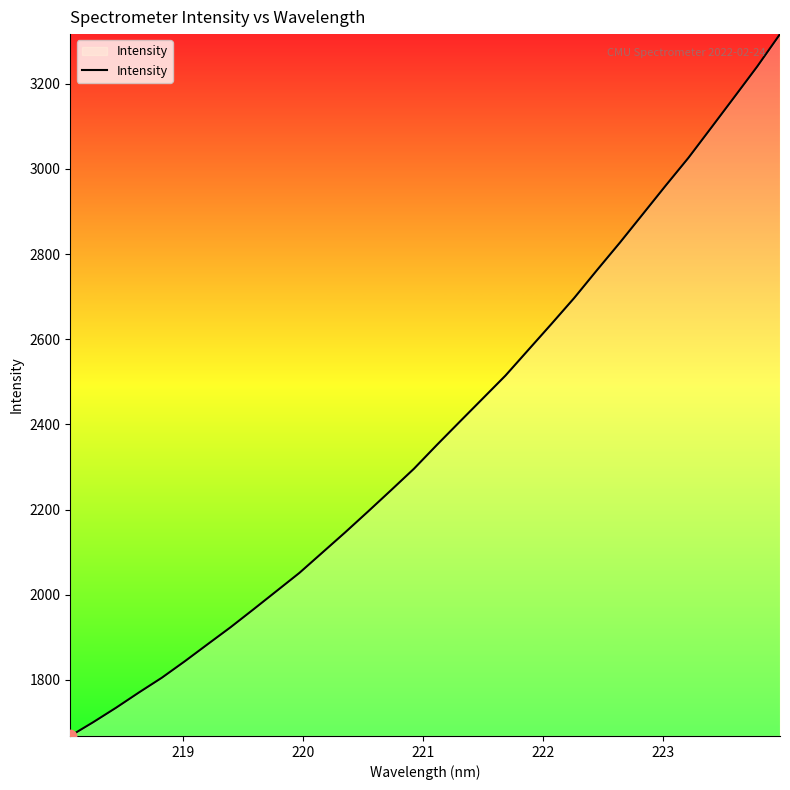

What is the difference between the maximum and minimum values?

1648.5